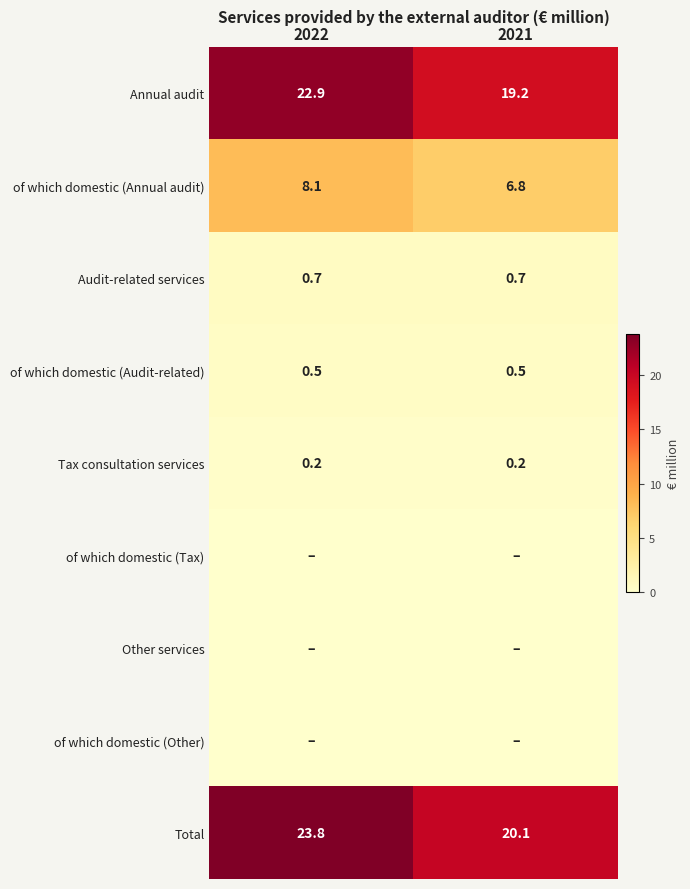

Is the value of of which domestic (Audit-related) at 2021 greater than the value of Tax consultation services at 2021?

Yes